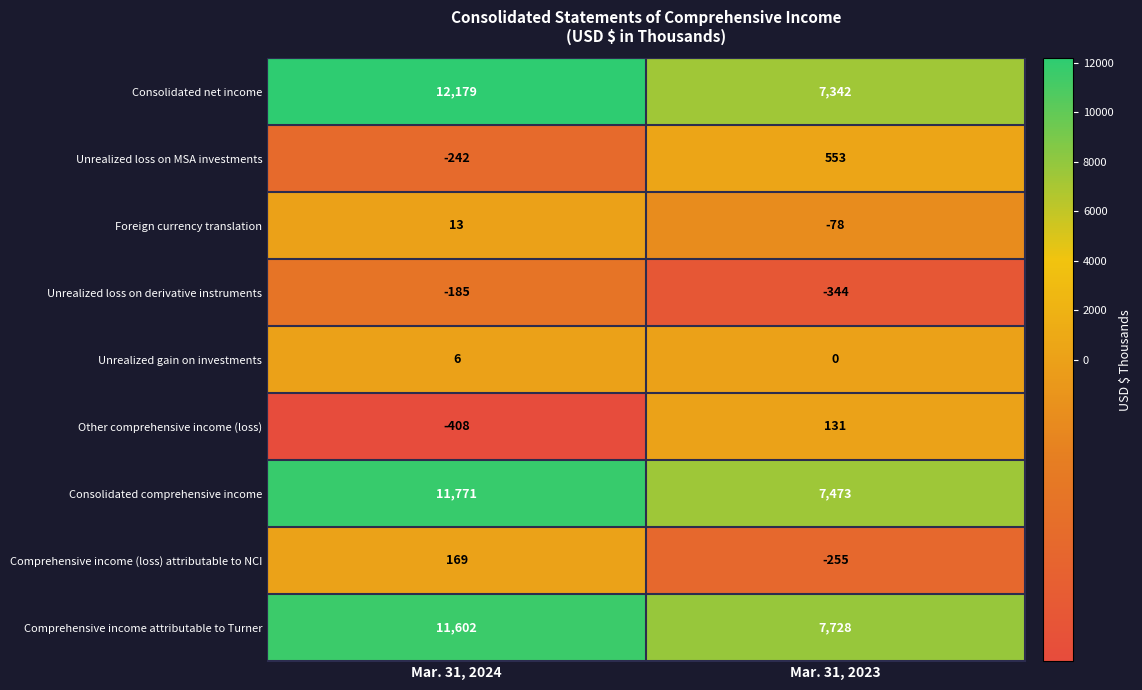

The Unrealized gain on investments series shows 0 at Mar. 31, 2023. True or false?

True